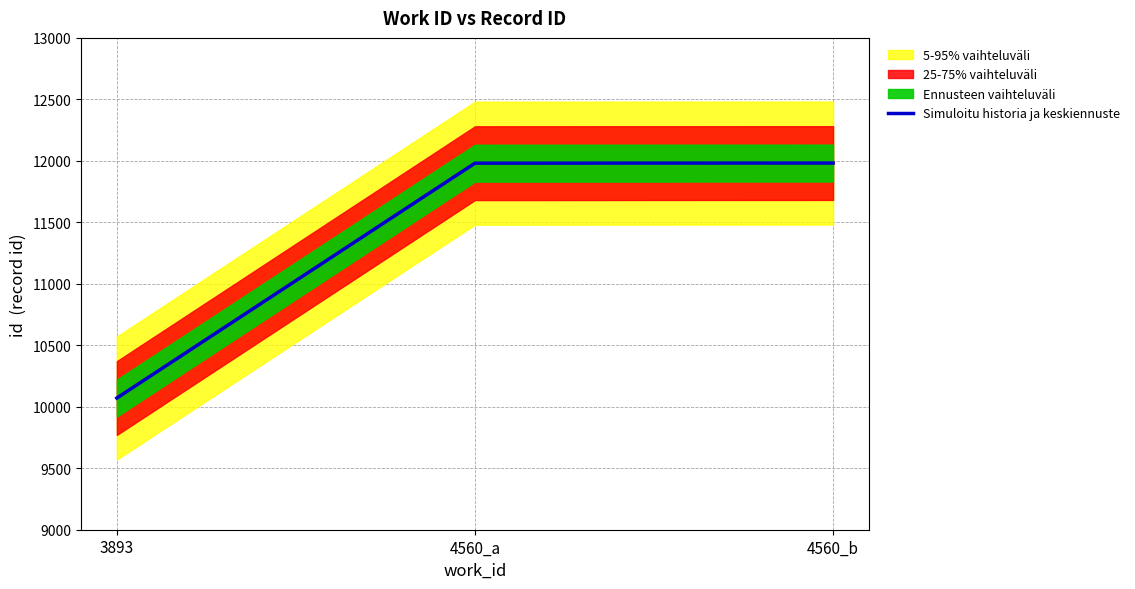

Rank the categories by value from highest to lowest.

4560_b, 4560_a, 3893